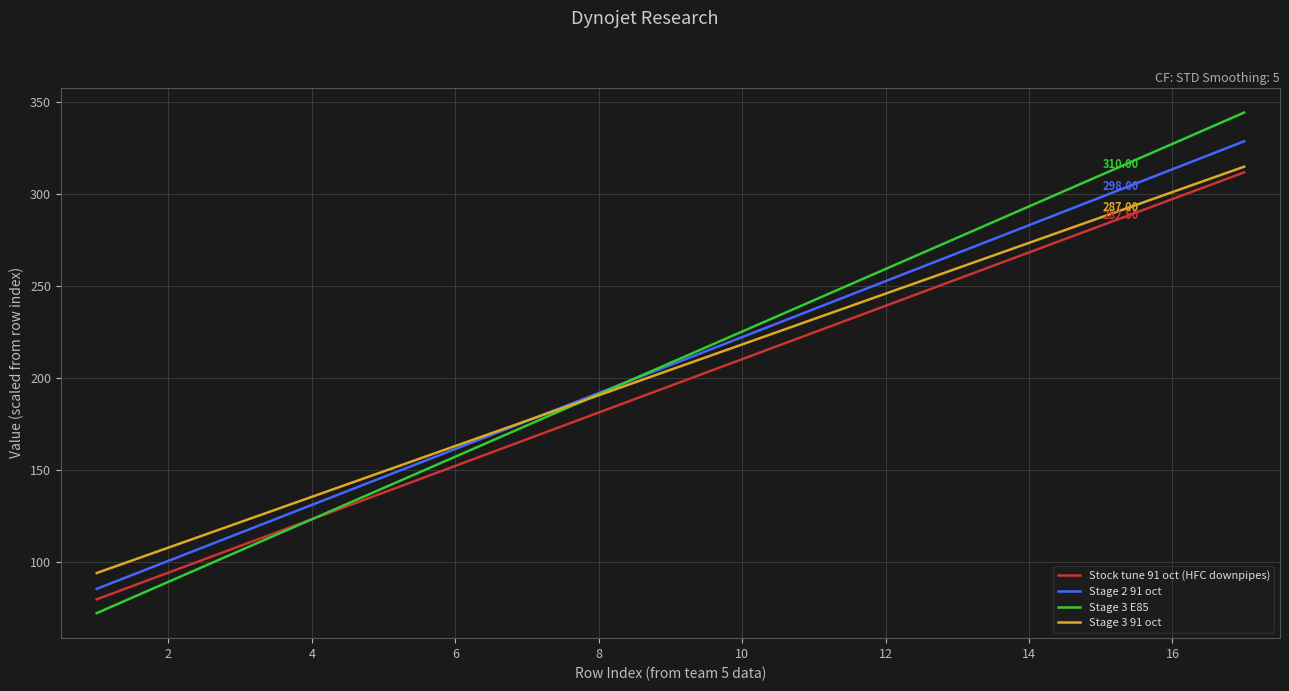

What are all the series names shown in the legend?

Stock tune 91 oct (HFC downpipes), Stage 2 91 oct, Stage 3 E85, Stage 3 91 oct